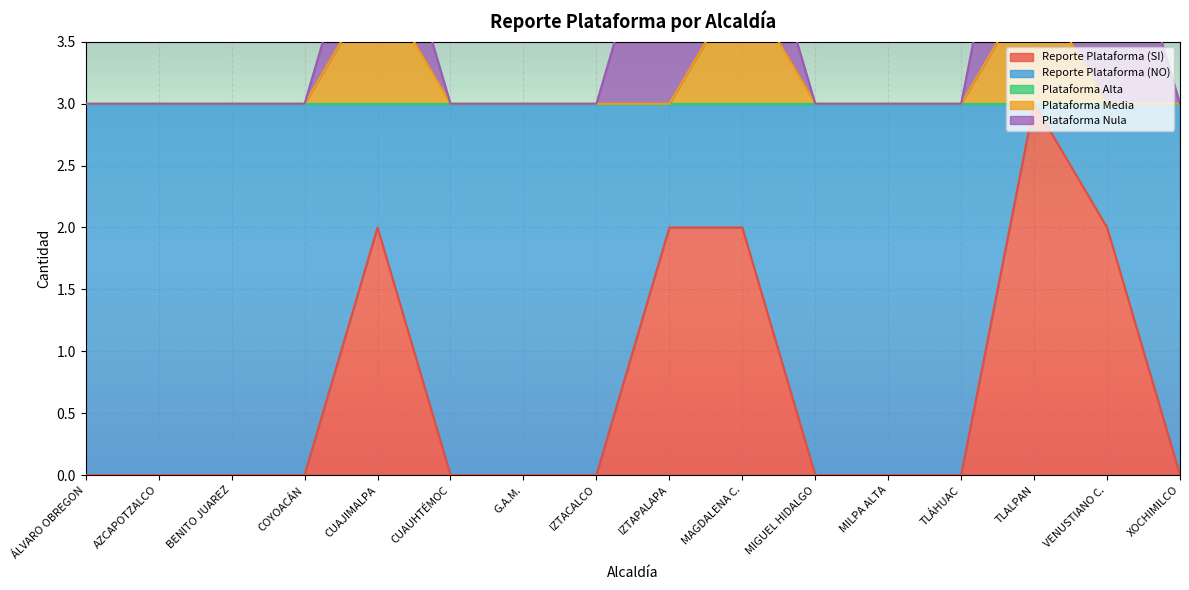

What is the difference between the second highest and minimum values in the Reporte Plataforma (NO) series?

2